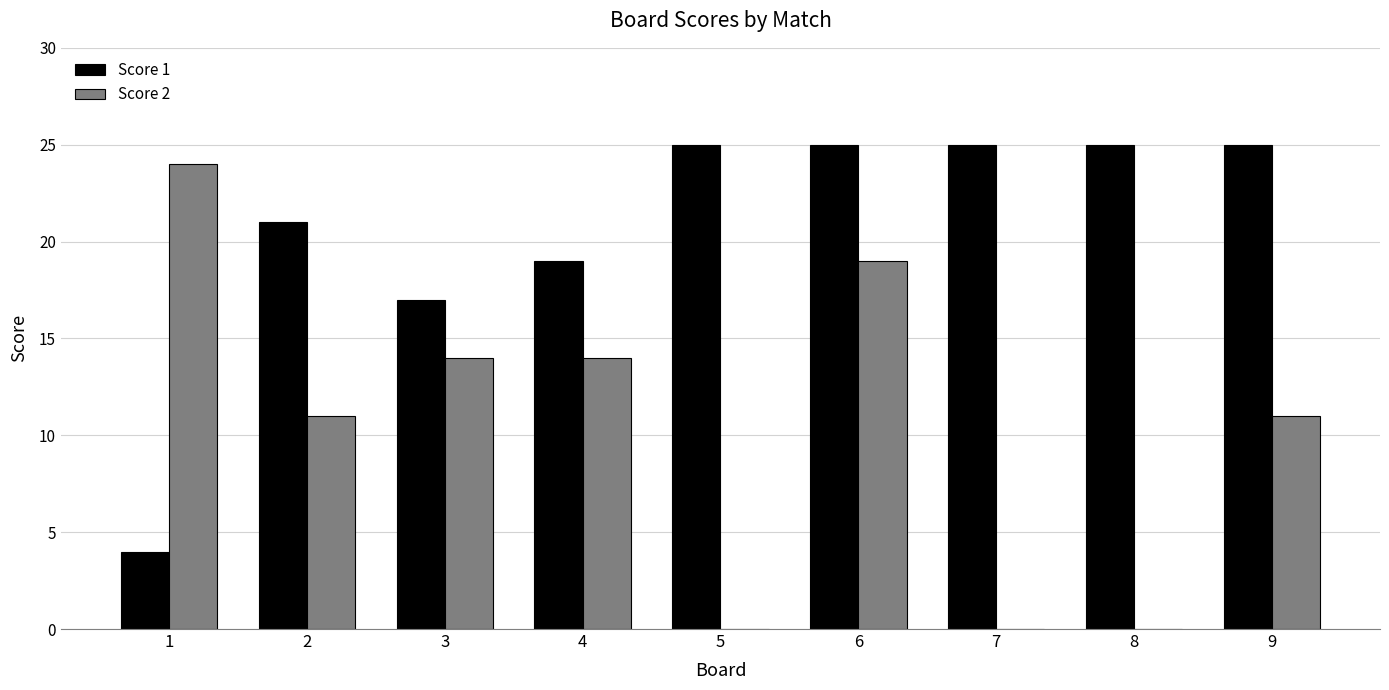

How many groups of bars are there?

9